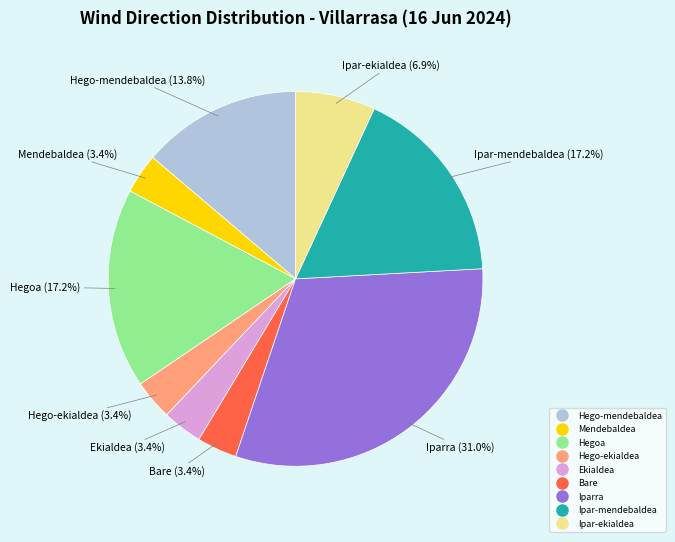

Combined, do Ipar-ekialdea and Hego-ekialdea account for over 50%?

No